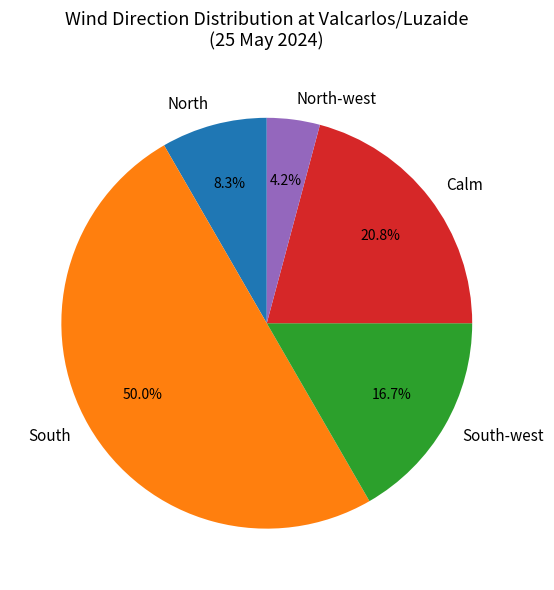

Is South-west the majority of the pie?

No